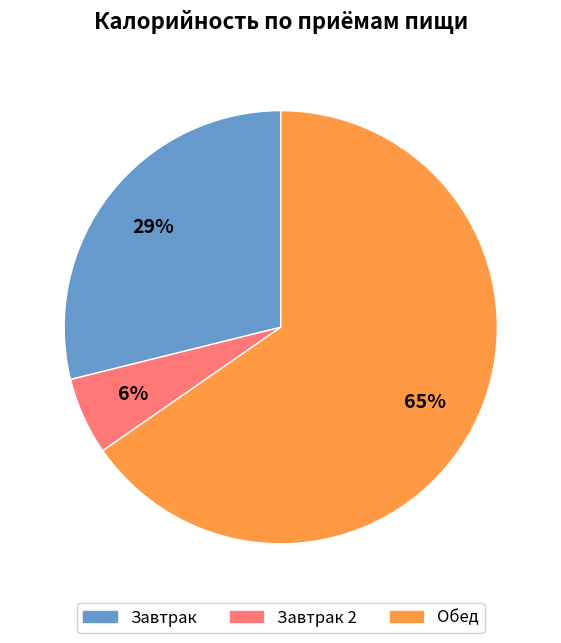

Is there a majority slice in this chart?

Yes